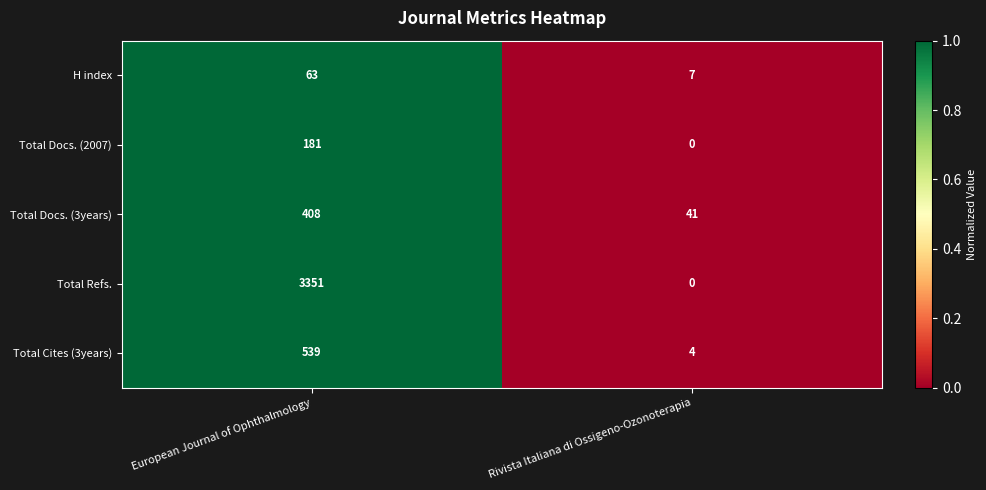

What is the approximate value of Total Cites (3years) at European Journal of Ophthalmology, to the nearest 50?

550